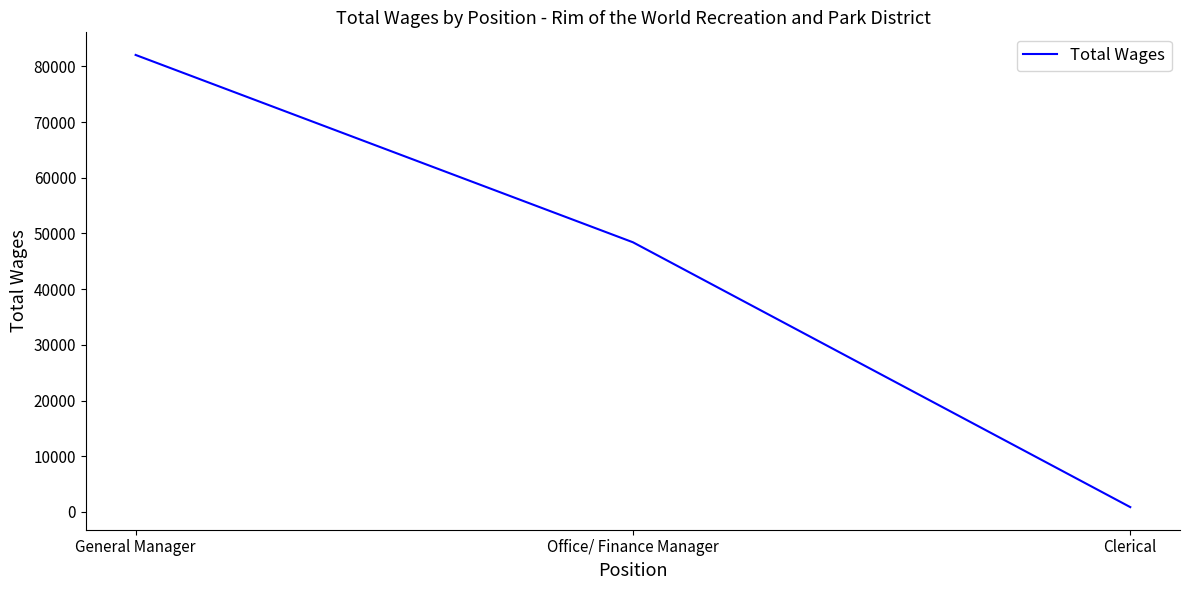

Which category has the highest value across all series?

General Manager